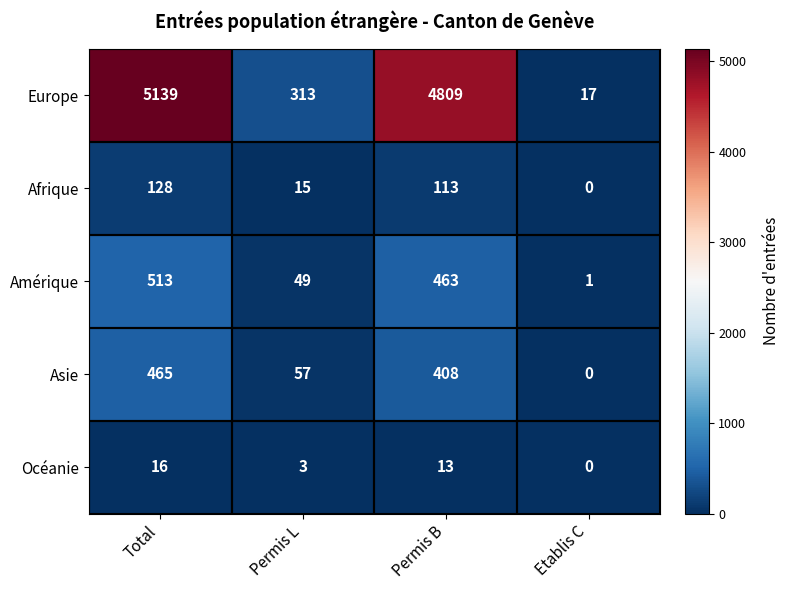

What is the sum of all Amérique values?

1026